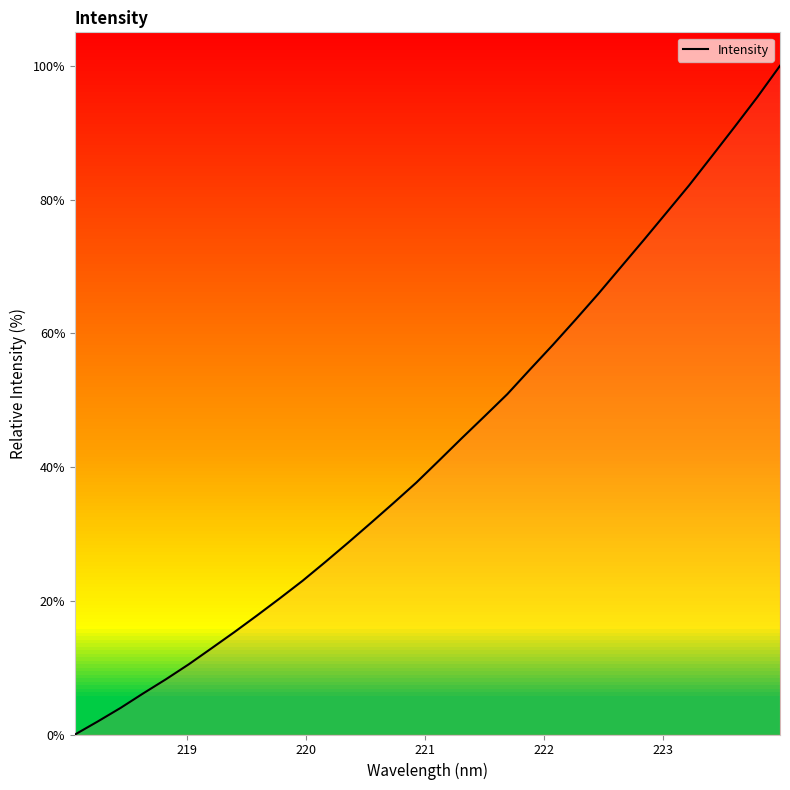

What is the difference between the maximum and minimum values?

100.0